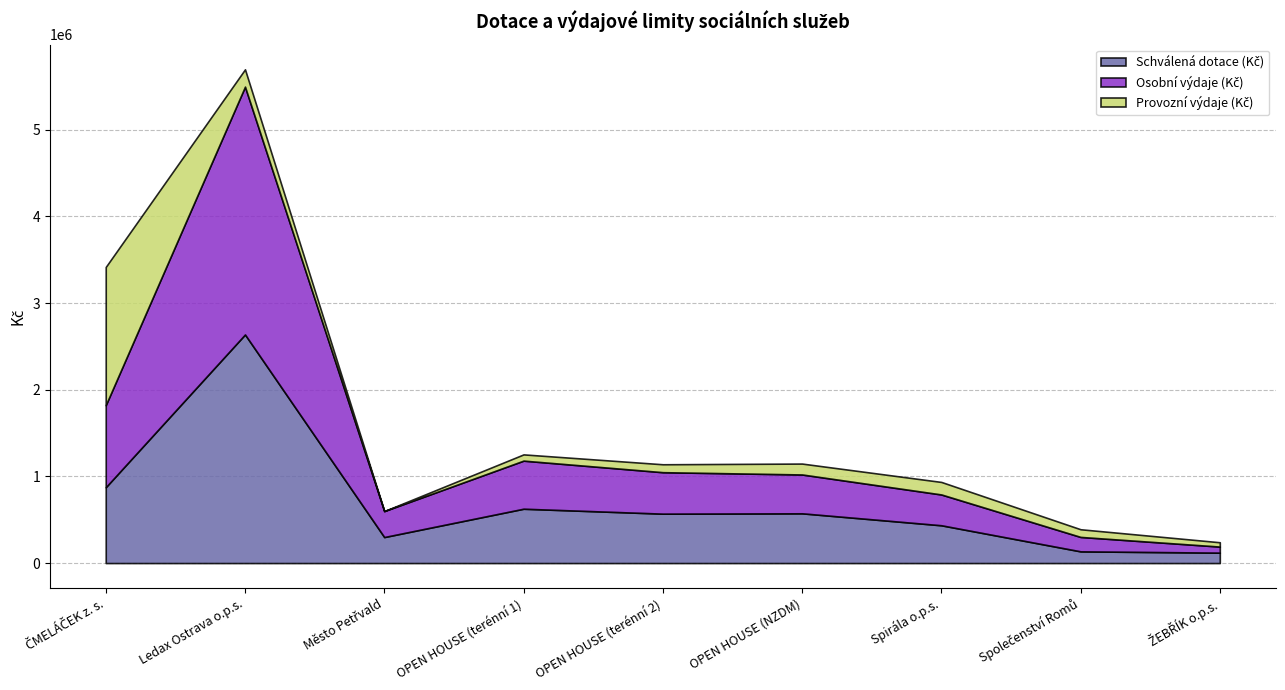

Between which two adjacent categories do Osobní výdaje (Kč) and Provozní výdaje (Kč) first intersect?

ČMELÁČEK z. s. and Ledax Ostrava o.p.s.